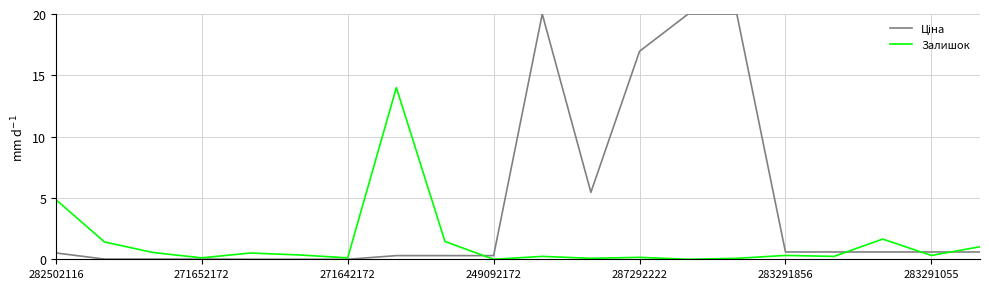

Where is Залишок nearest to the value 7?

282502116